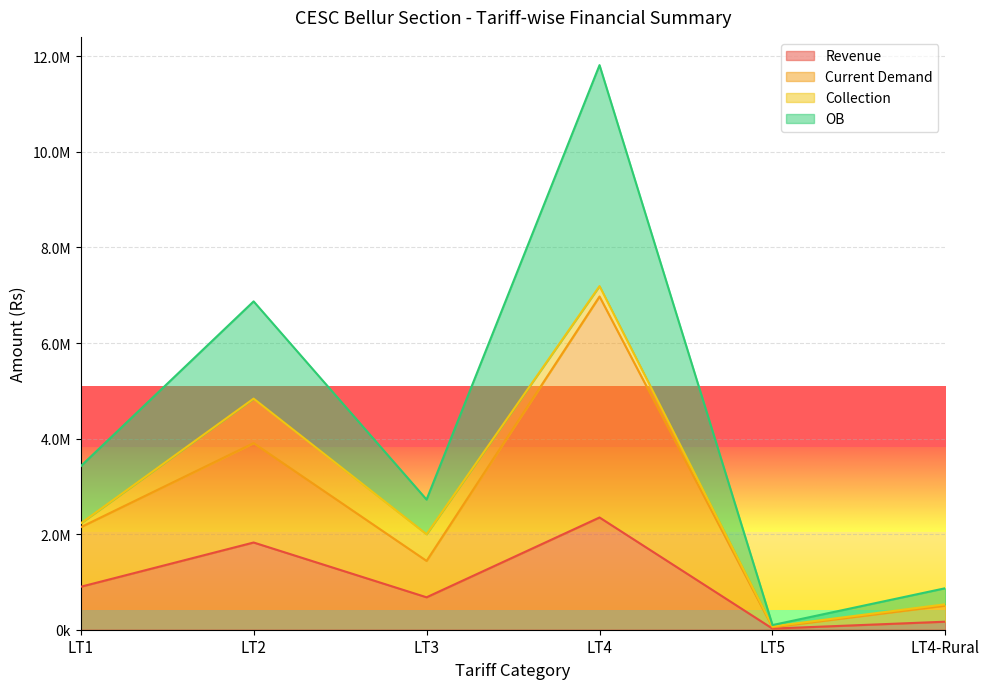

What is the sum of the OB values at LT5 and LT4?

11913713.1